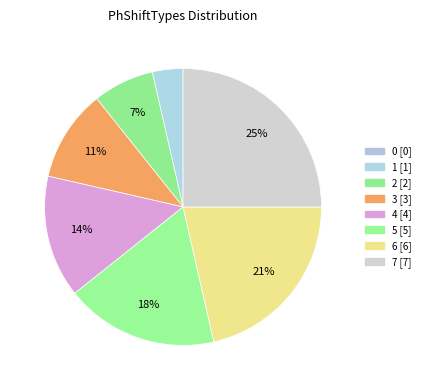

The 2 slice represents 1% of the pie. True or false?

False